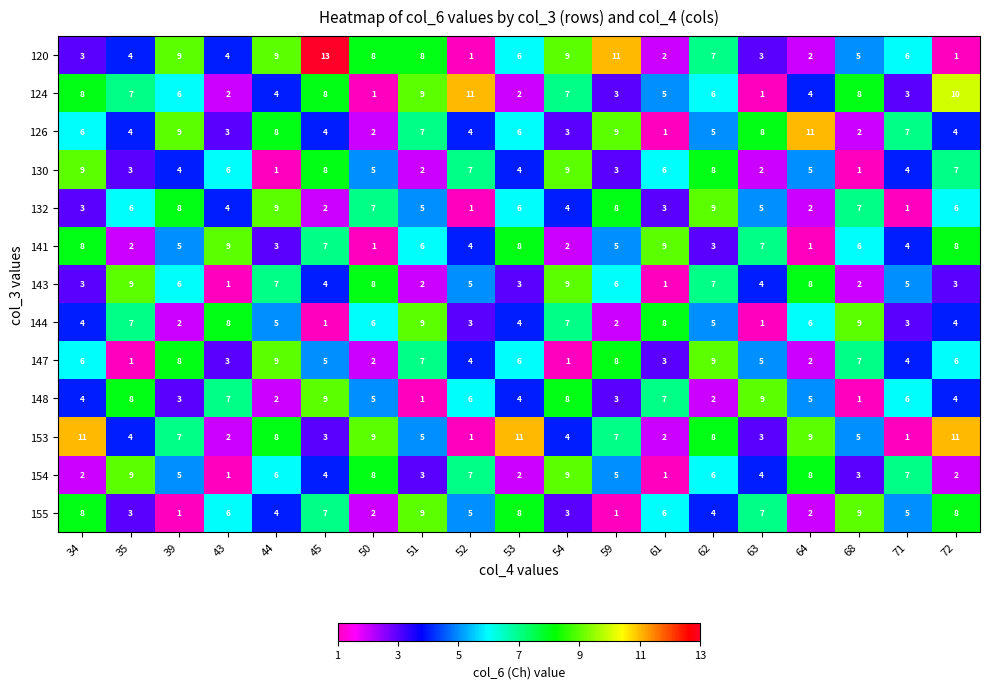

Is it true that 144 equals 3 at 52?

True